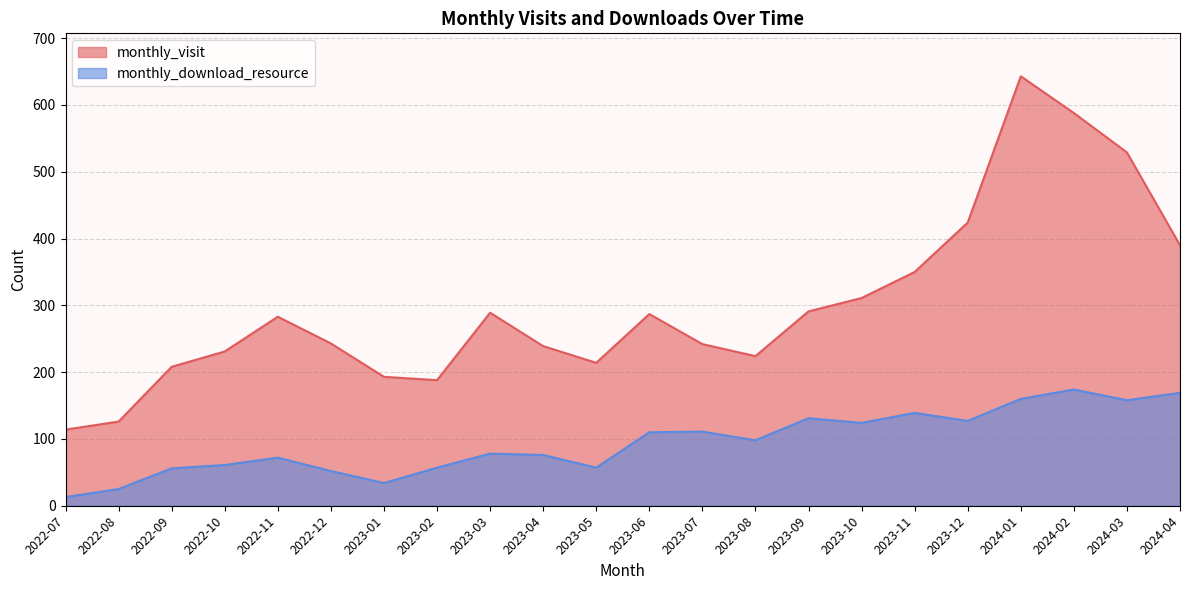

Does the chart have visible grid lines?

Yes